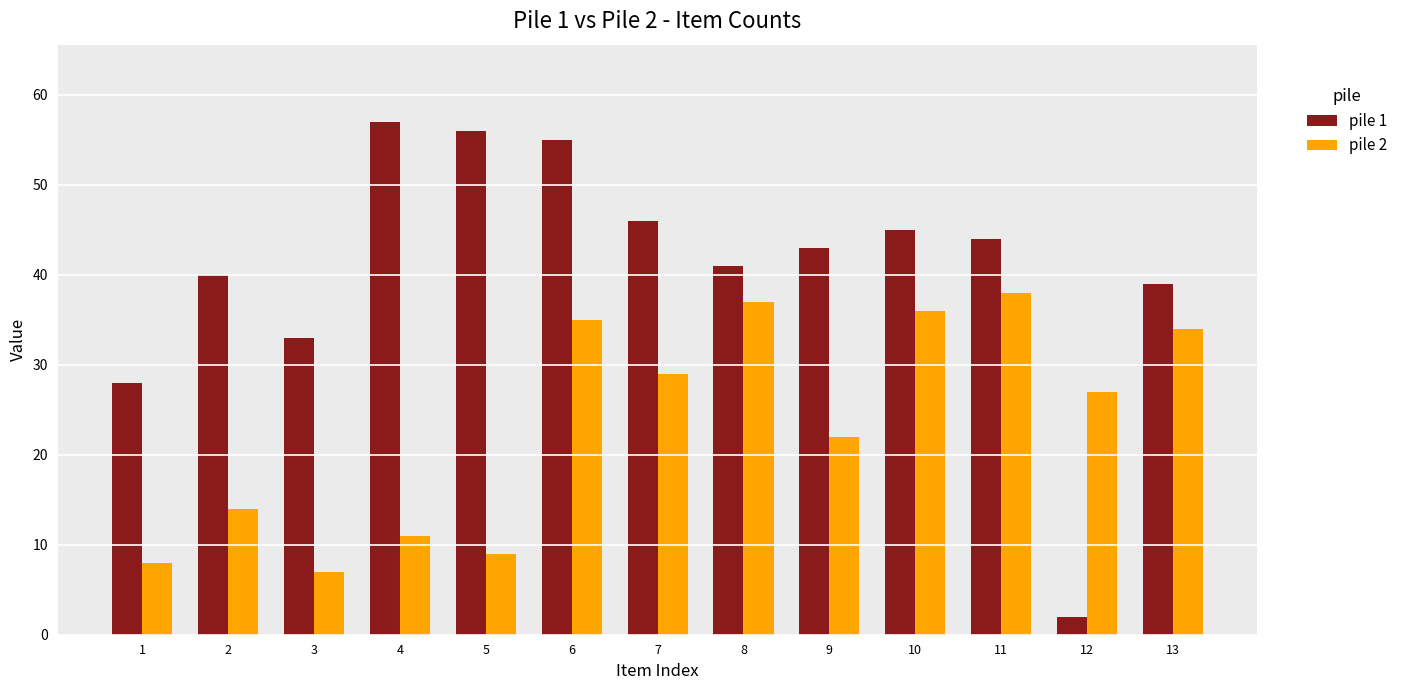

Which series has the largest range (max minus min)?

pile 1